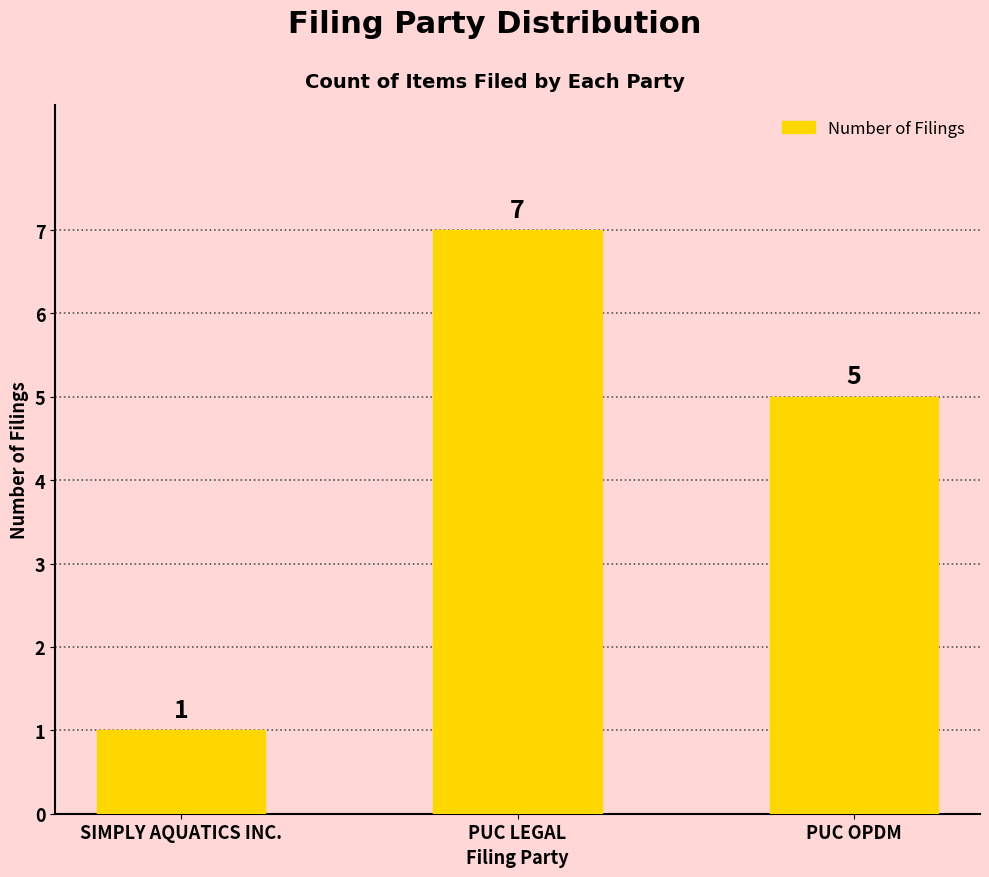

What is the greatest value displayed?

7